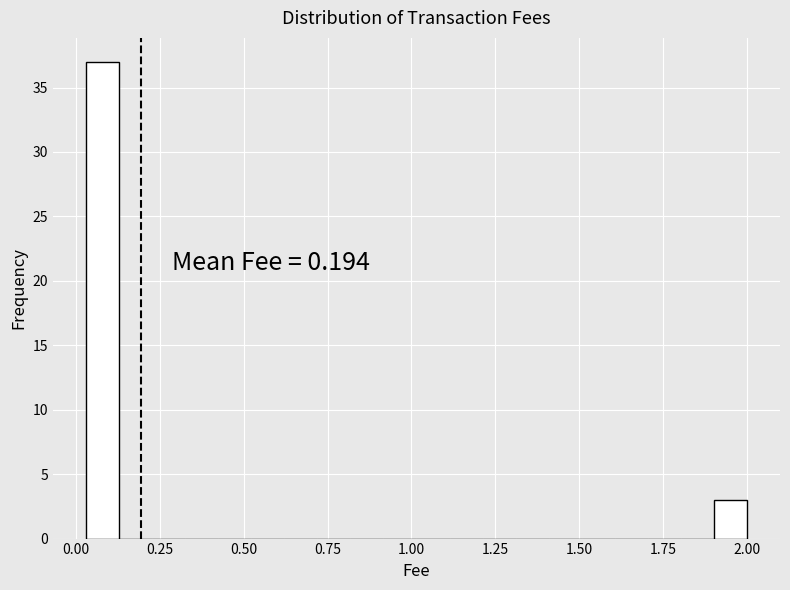

Around what value on the x-axis is the tallest bar? Give the approximate position of its centre, as read against the axis.

0.10